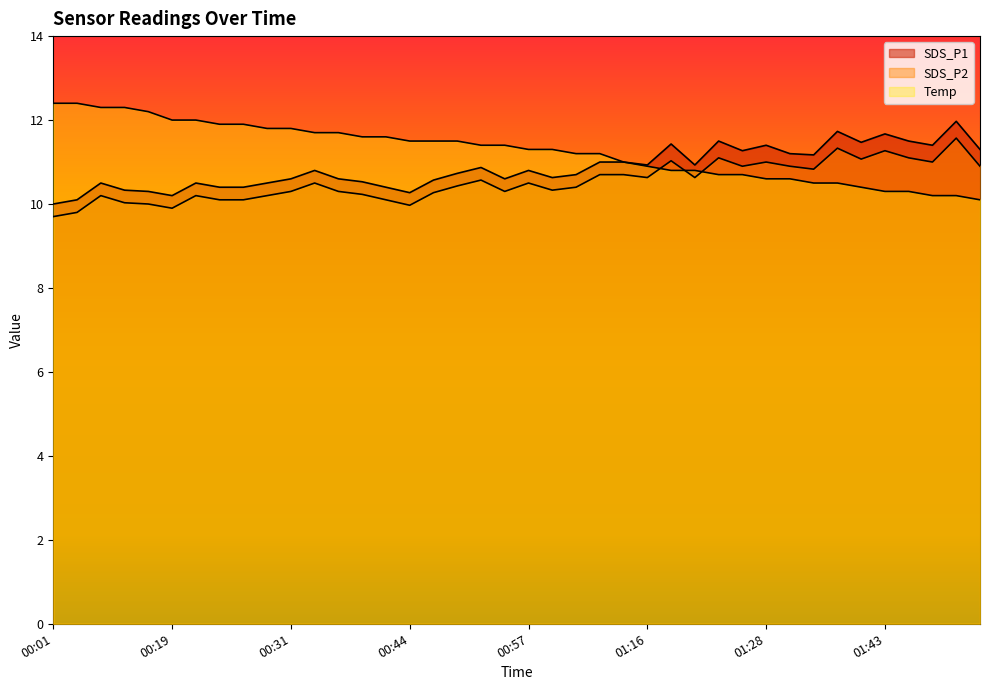

Where is SDS_P1 nearest to the value 10?

00:01